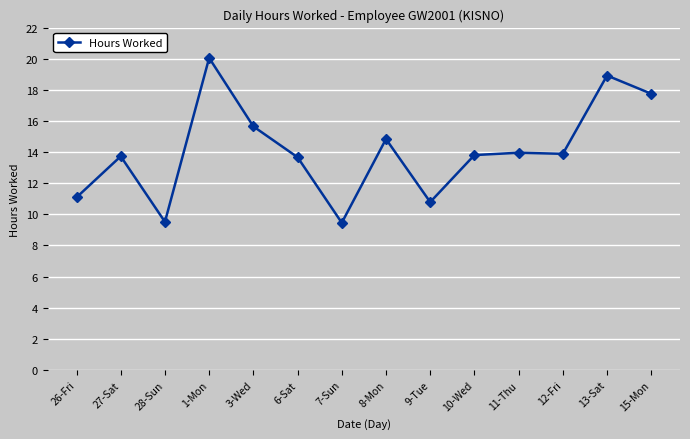

How many interior local valleys (lower than both neighbors) does the data have?

4